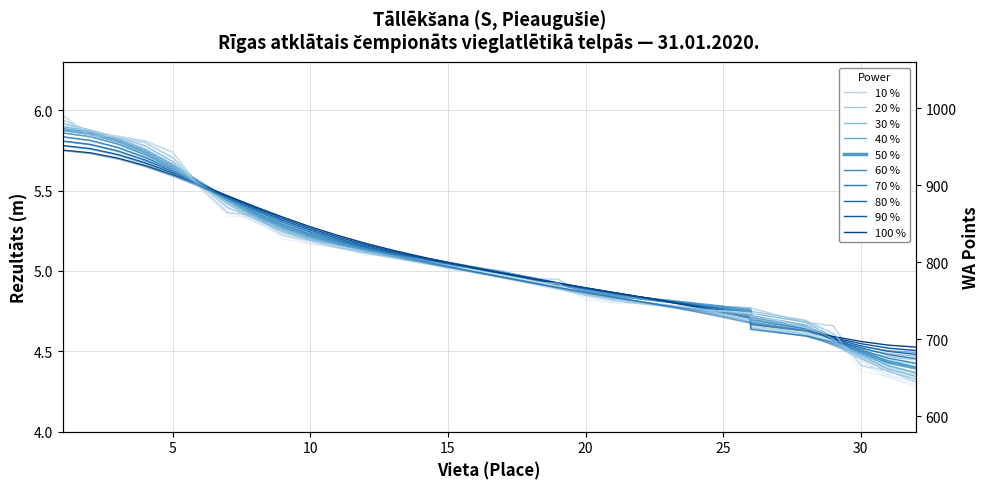

At how many categories does at least one series exceed 540?

32